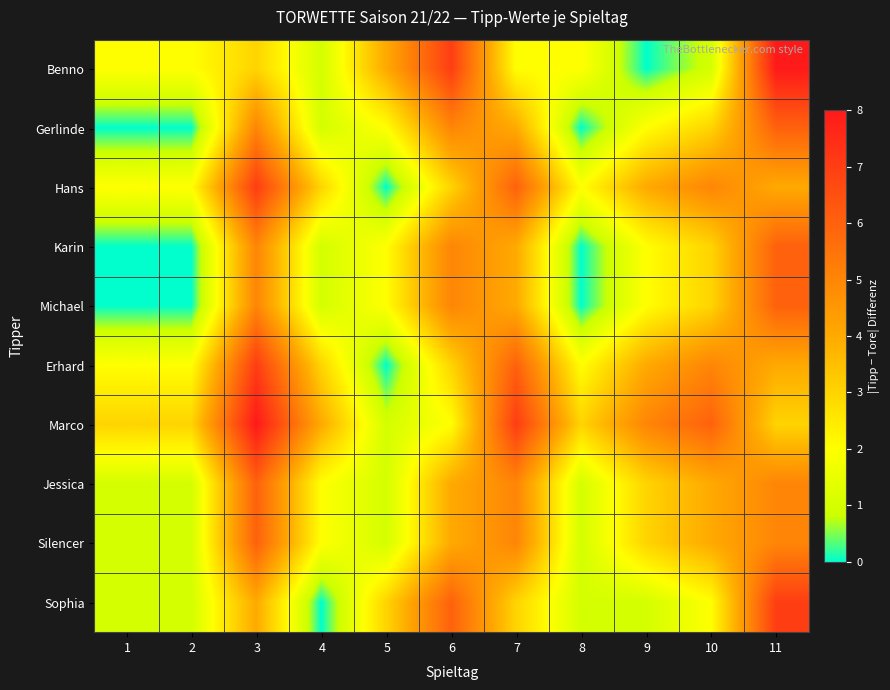

How many distinct data groups are displayed?

10